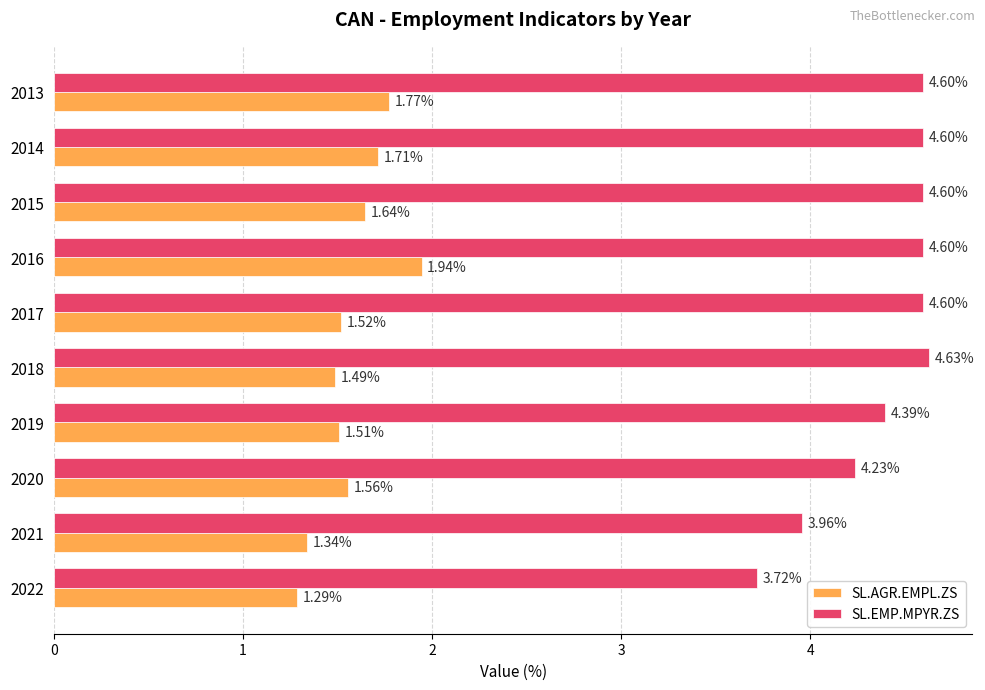

What is the maximum value shown in the chart?

4.6